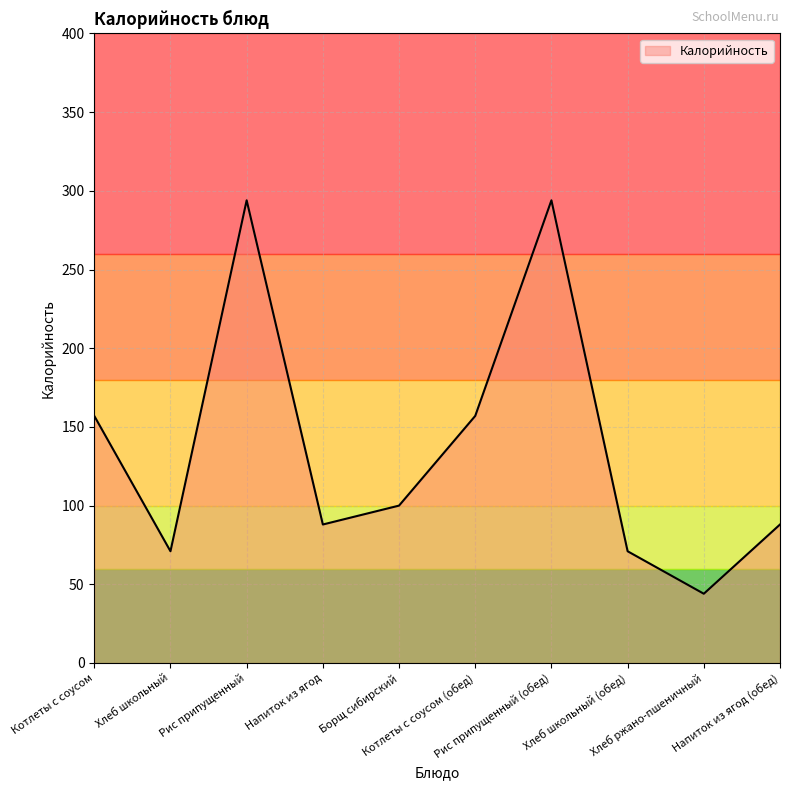

Reading left to right, extract all data points from this chart.

157	71	294	88	100	157	294	71	44	88